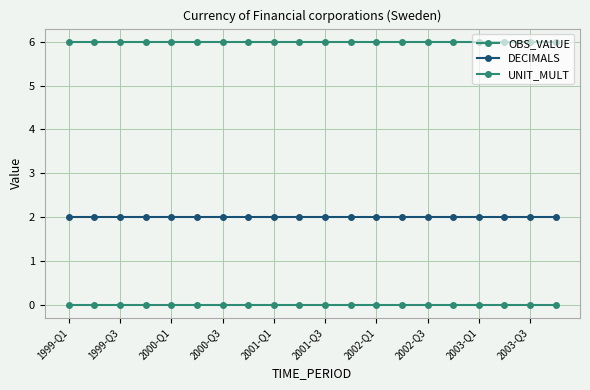

What is the sum of all DECIMALS values?

40